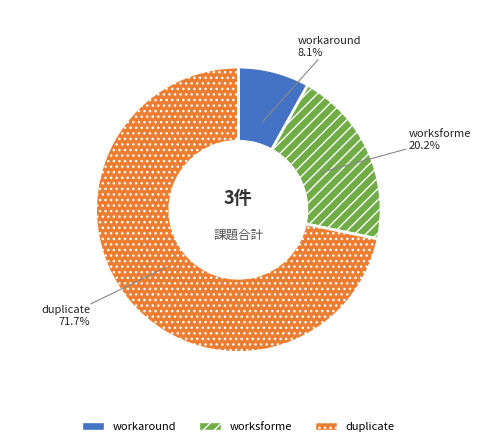

Count the number of slices in the pie.

3